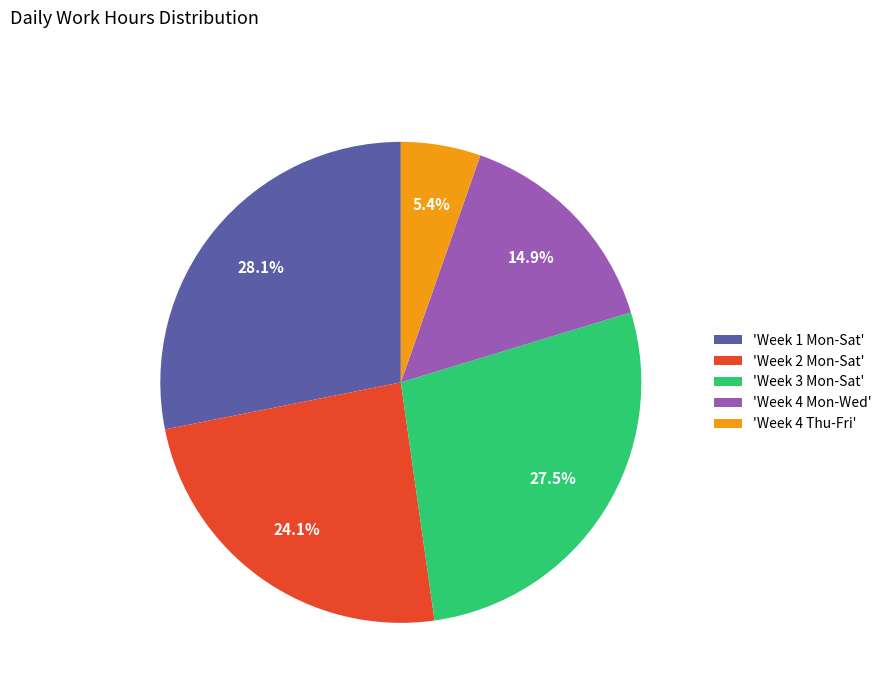

Combined, do 'Week 3 Mon-Sat' and 'Week 1 Mon-Sat' account for over 50%?

Yes